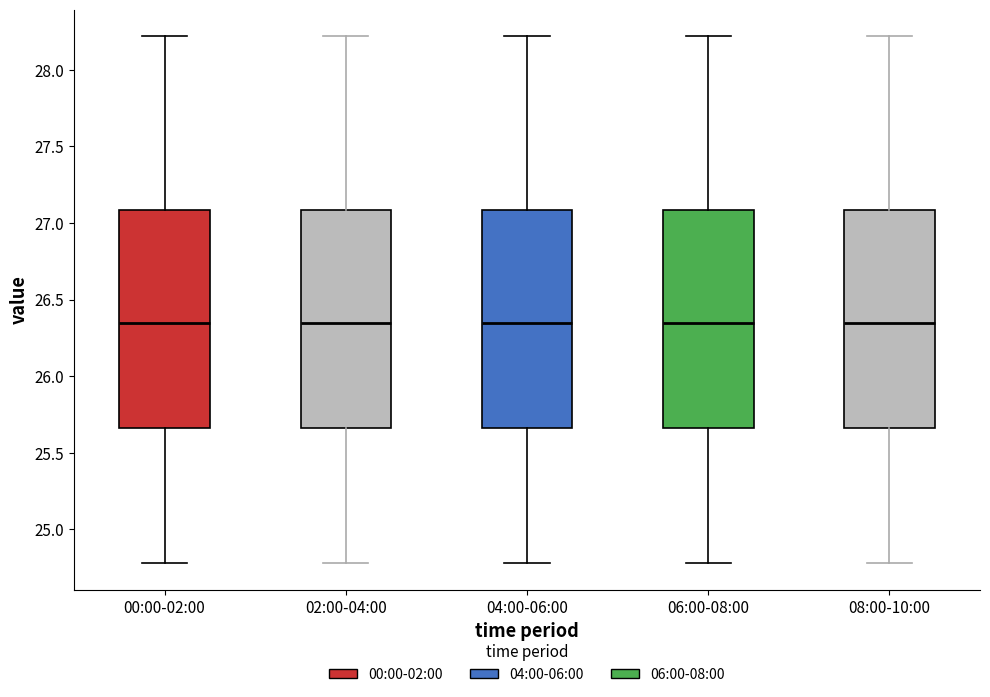

Reading left to right, transcribe this box plot: for each box, give where its median line is, the range the box spans, and where its two whiskers end, as read against the y-axis. The values are not printed on the chart, so give them approximately, as read against the axis.

00:00-02:00: median 26.35, box 25.65 to 27.10, whiskers 24.80 to 28.20
02:00-04:00: median 26.35, box 25.65 to 27.10, whiskers 24.80 to 28.20
04:00-06:00: median 26.35, box 25.65 to 27.10, whiskers 24.80 to 28.20
06:00-08:00: median 26.35, box 25.65 to 27.10, whiskers 24.80 to 28.20
08:00-10:00: median 26.35, box 25.65 to 27.10, whiskers 24.80 to 28.20